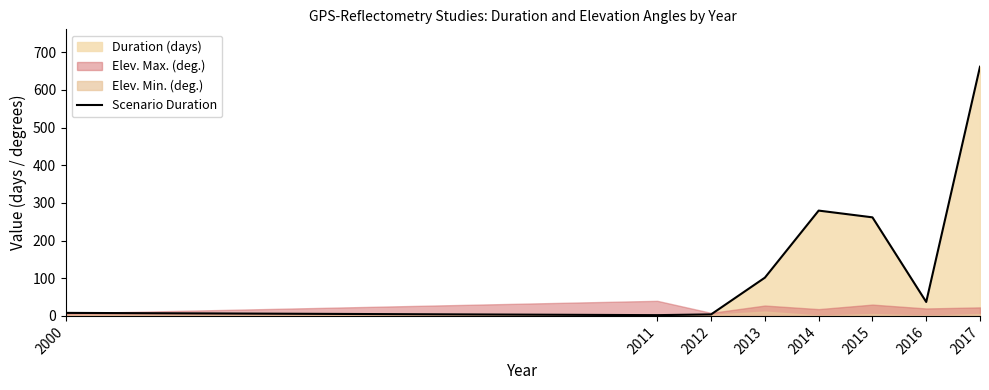

What is the sum of all values?

1355.0